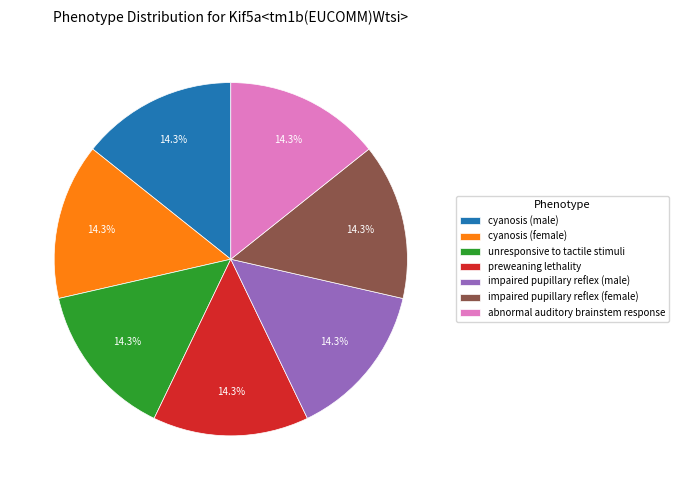

To the nearest percent, what is the average slice percentage?

14%